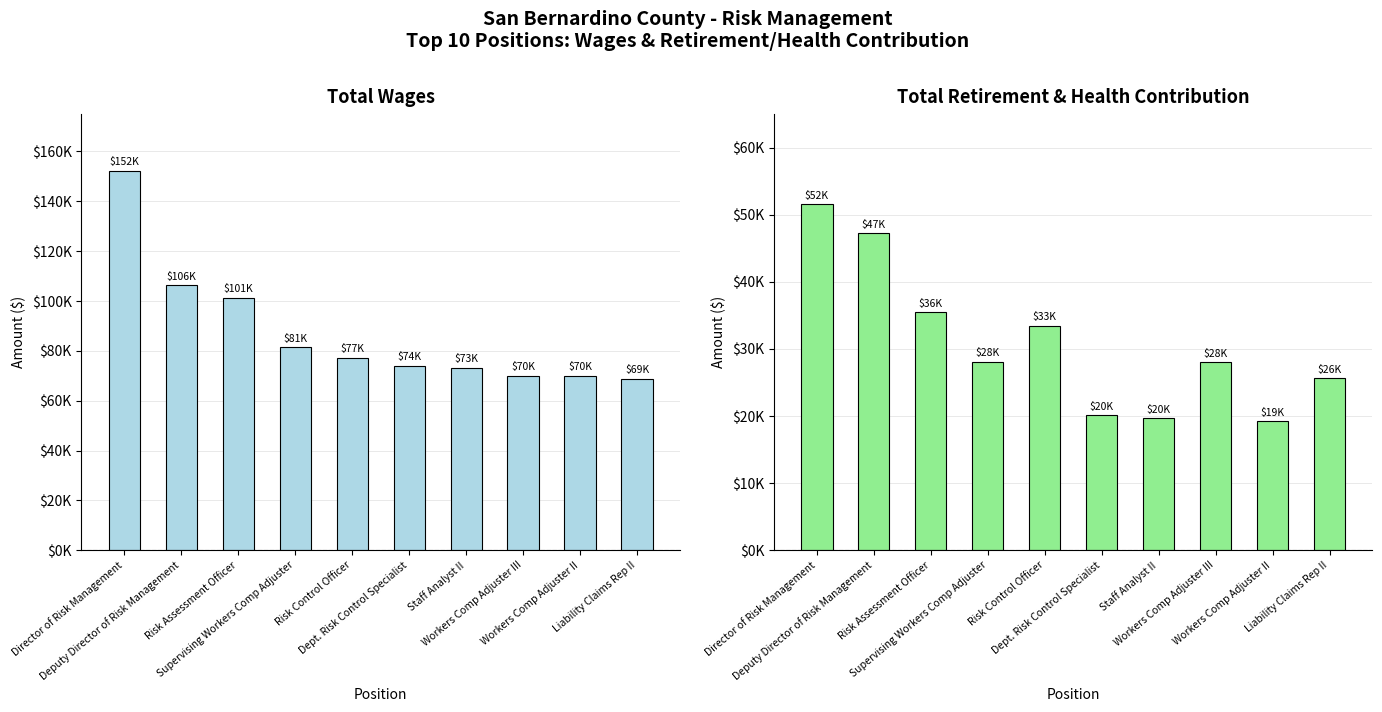

Reading left to right, list all the values displayed in this chart.

Total Wages: 152314	106230	101327	81368	77176	73900	73031	70004	69861	68882
Total Retirement & Health Contribution: 51543	47223	35501	28114	33468	20151	19691	28013	19240	25609